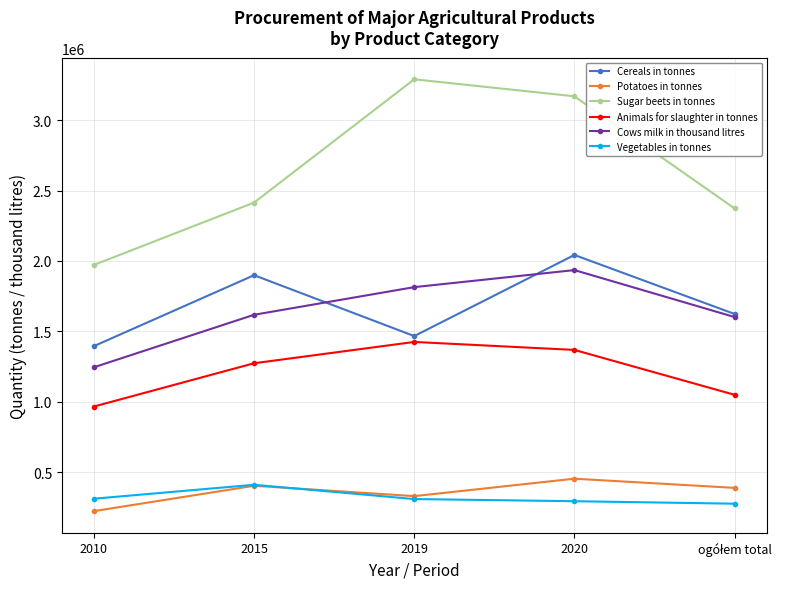

What is the label of the 4th point from the left?

2020